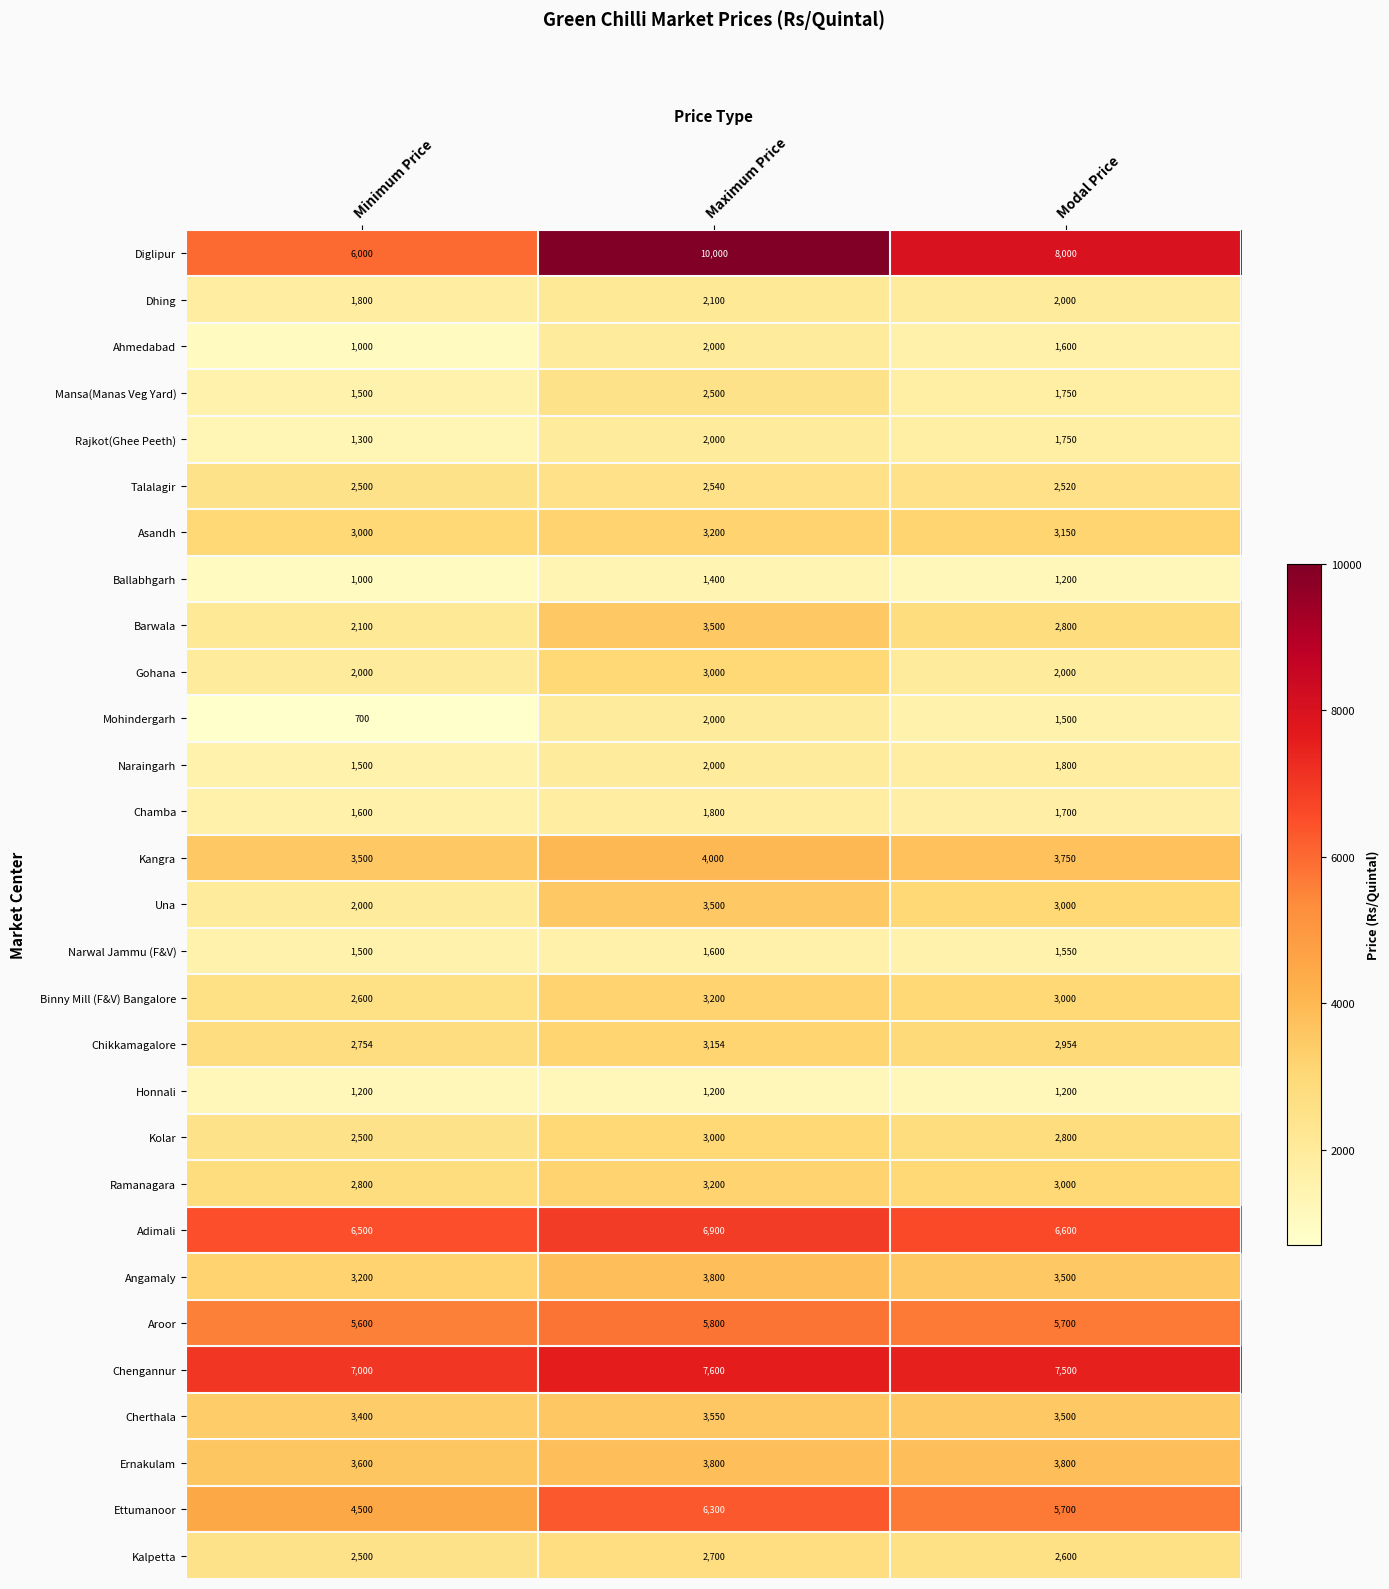

The value of Narwal Jammu (F&V) at Modal Price is 1550. True or false?

True